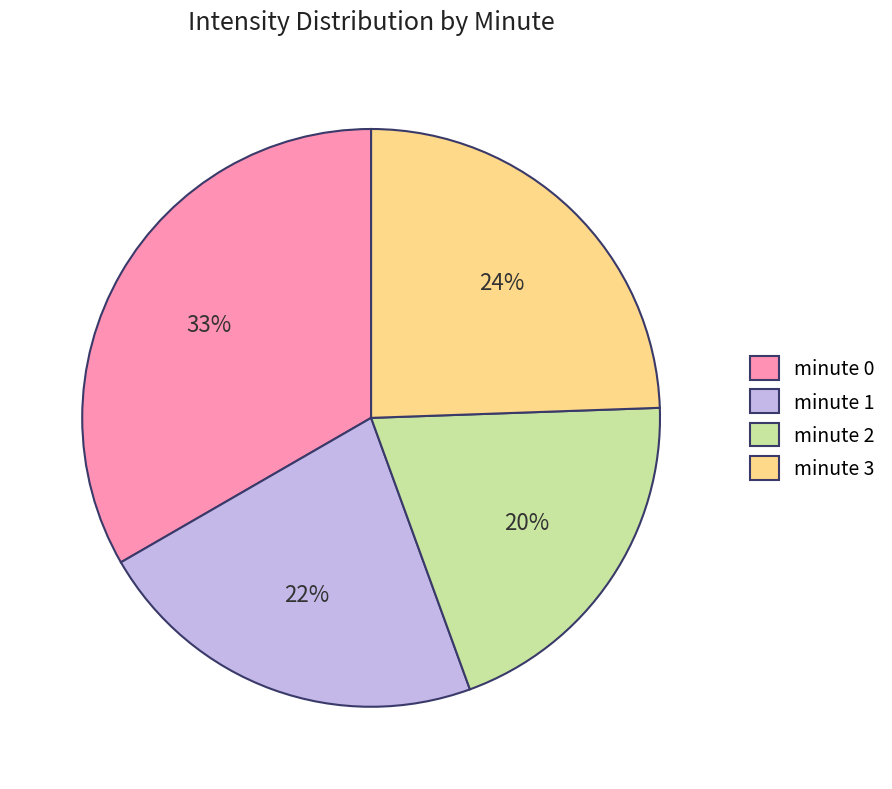

Is the sum of minute 1 and minute 3 greater than half?

No